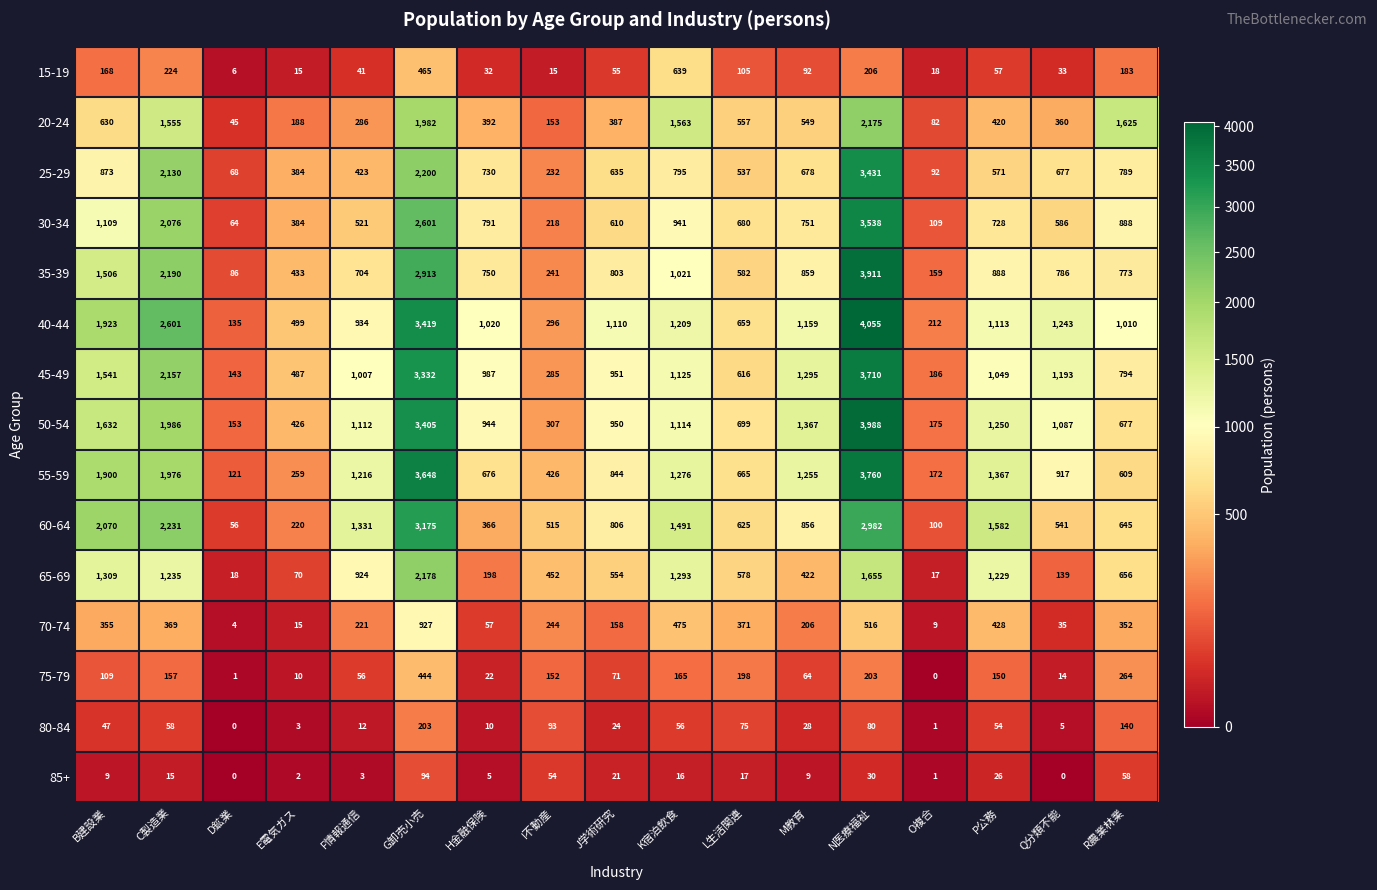

The 40-44 series shows 135 at D鉱業. True or false?

True